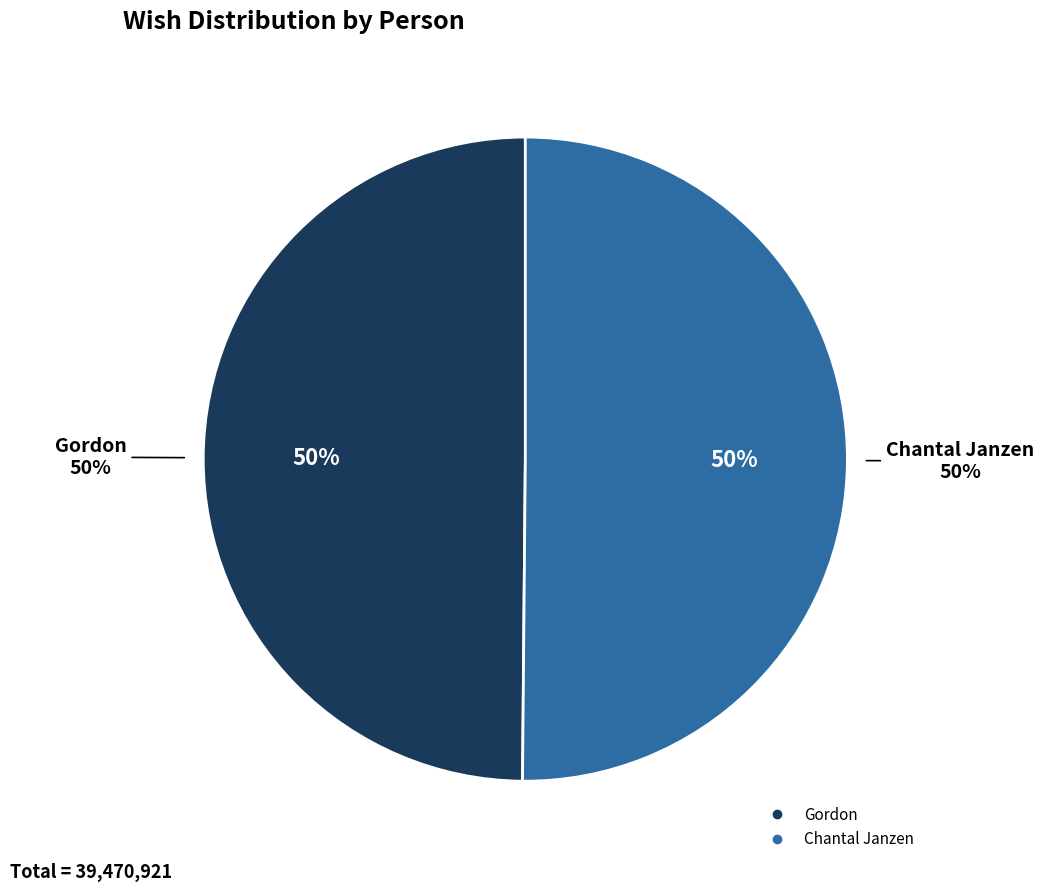

What is the largest slice in the pie chart?

Chantal Janzen